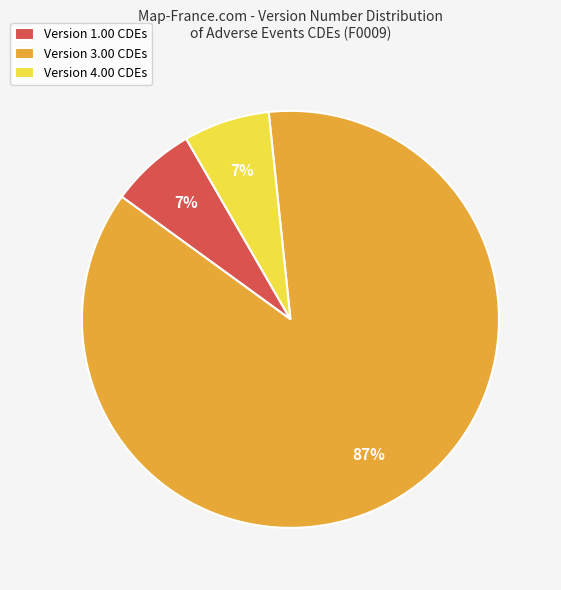

To the nearest percent, what portion does Version 4.00 CDEs represent?

7%